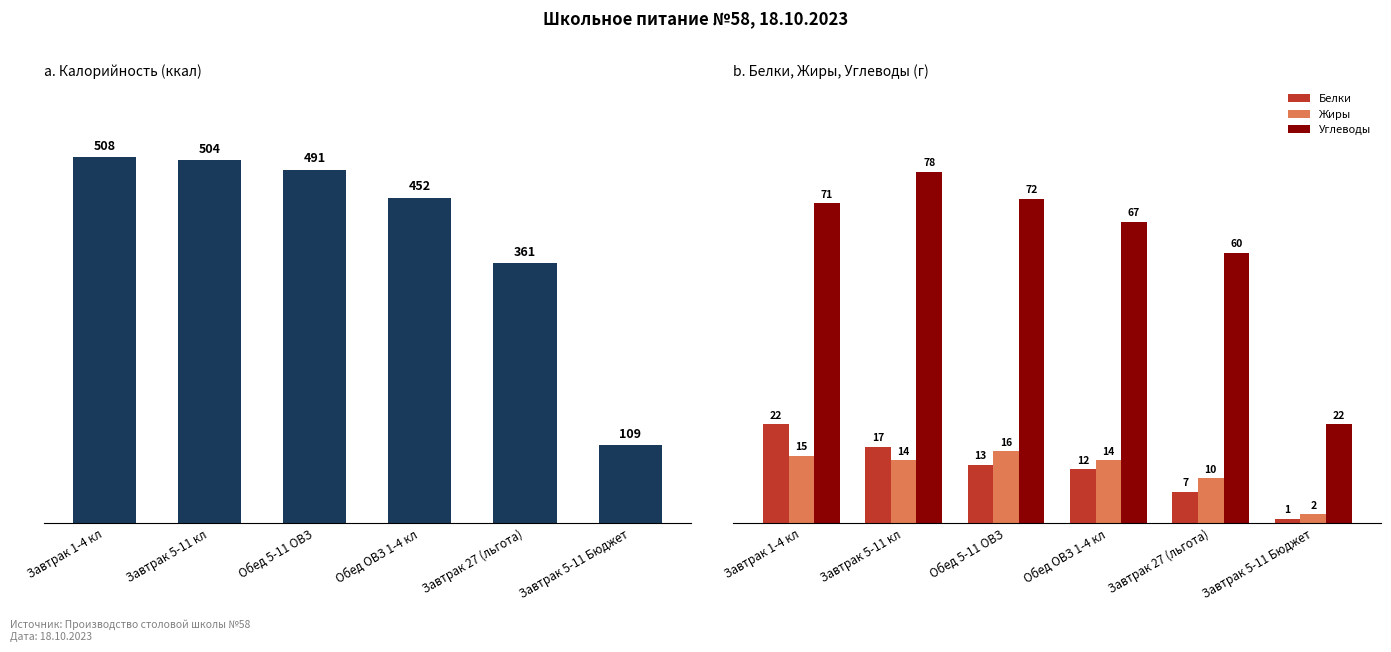

What position from the left is Завтрак 27 (льгота)?

5